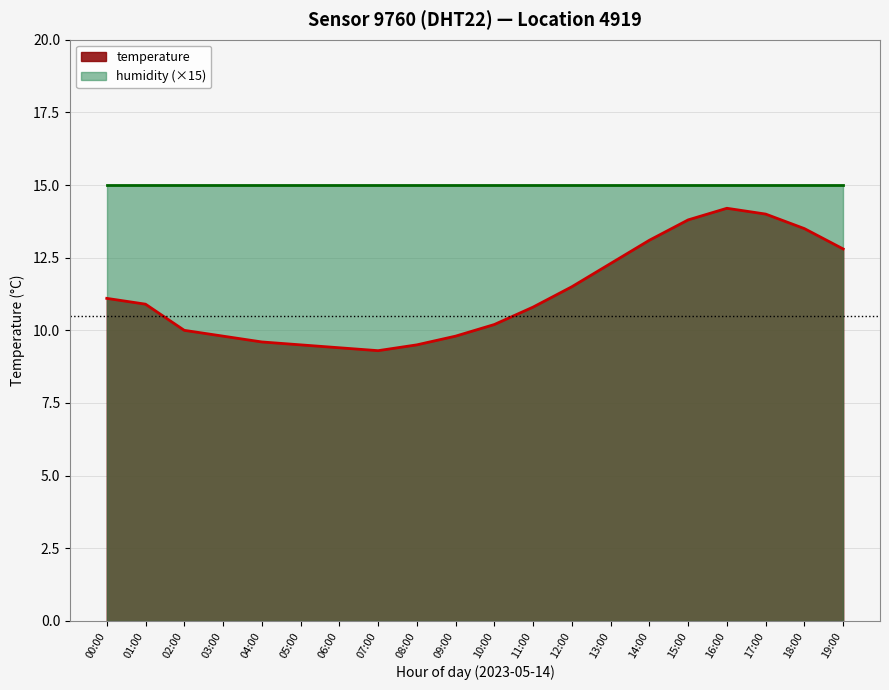

What is the smallest value displayed?

9.3